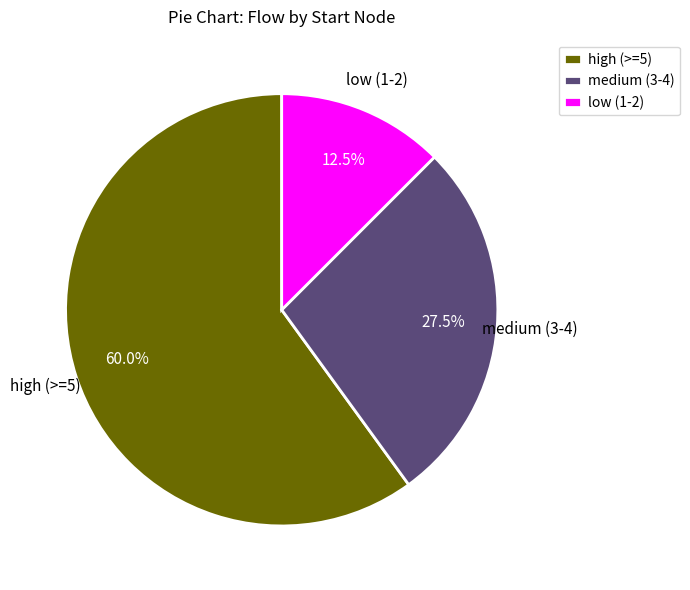

What portion of the pie excludes low (1-2)?

87.5%